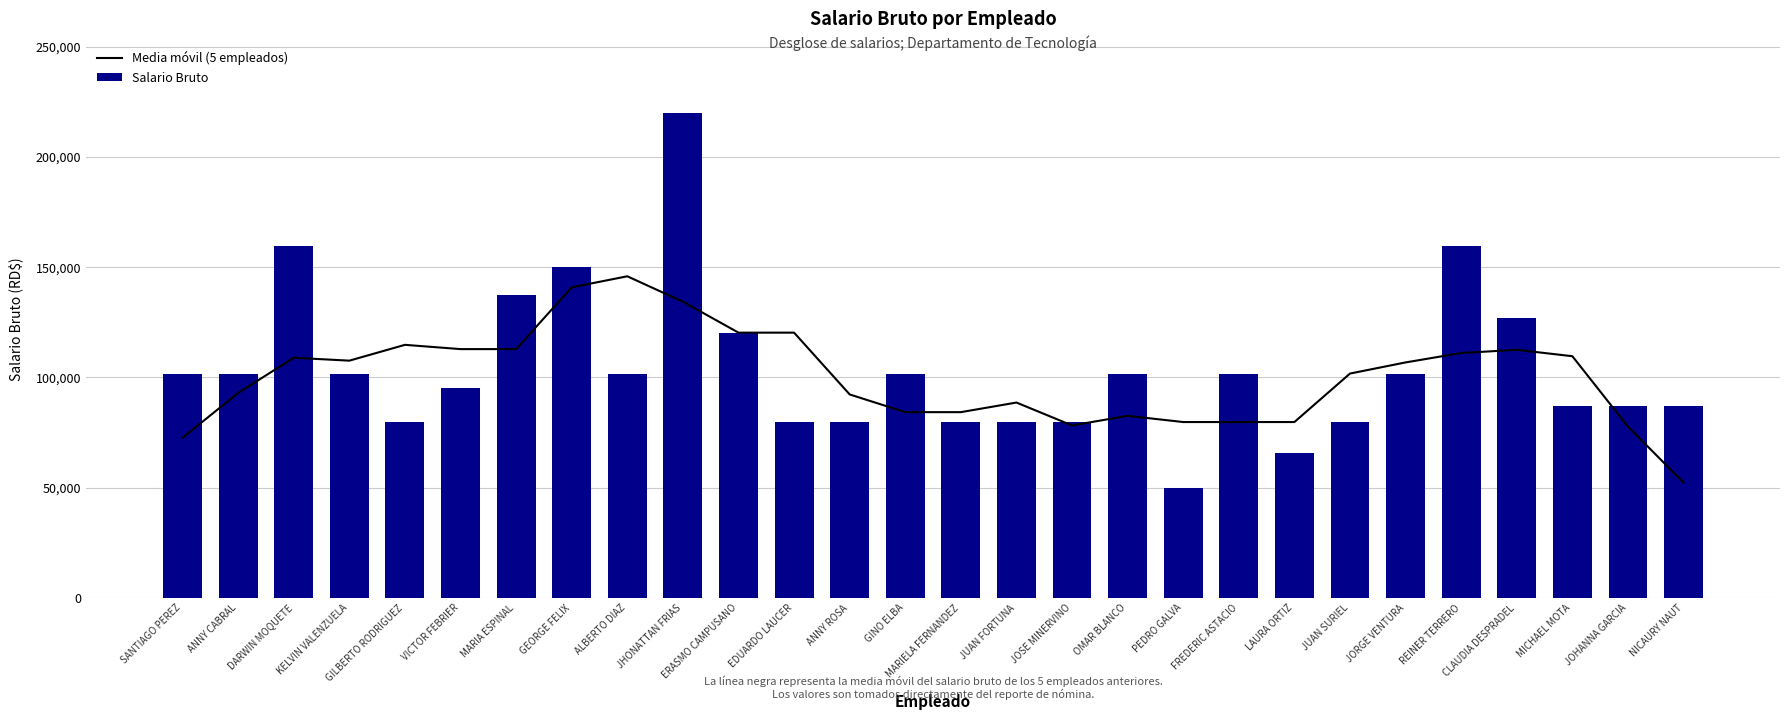

At which label does Media móvil (5 empleados) first exceed 106752?

DARWIN MOQUETE